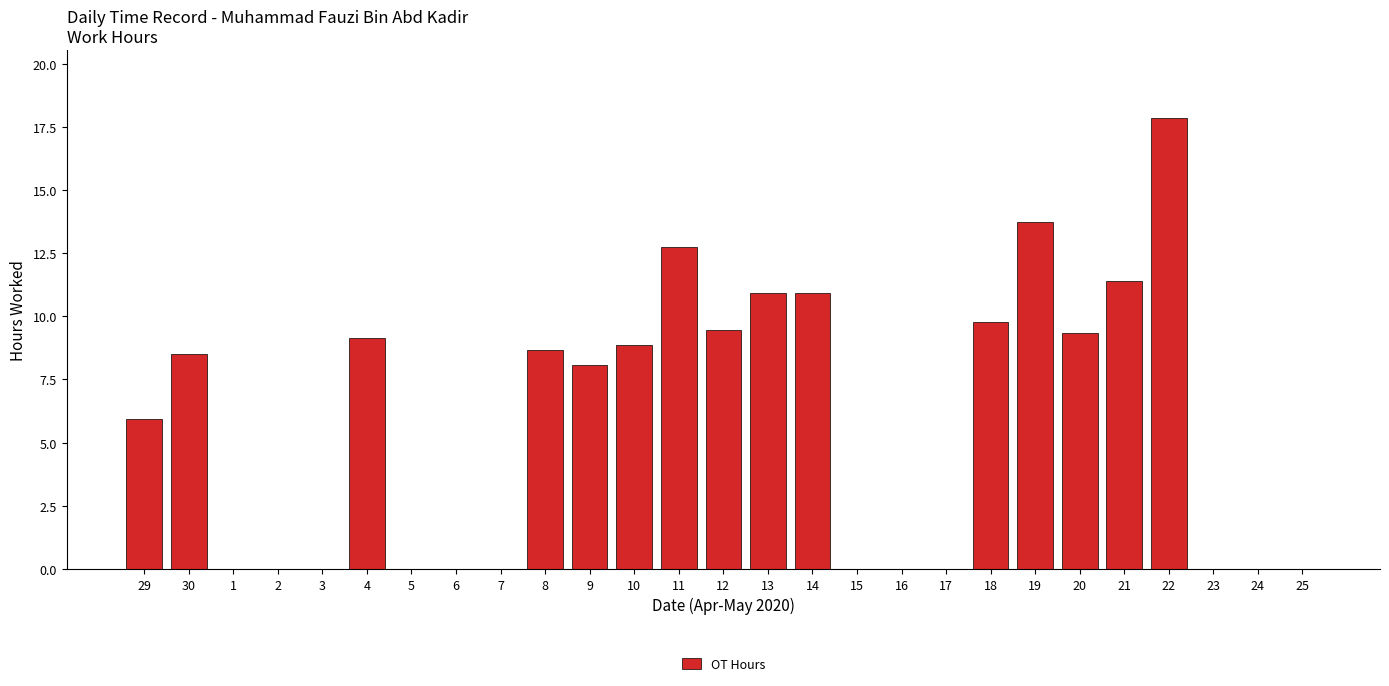

The chart shows a value of 9.6 at 3. True or false?

False